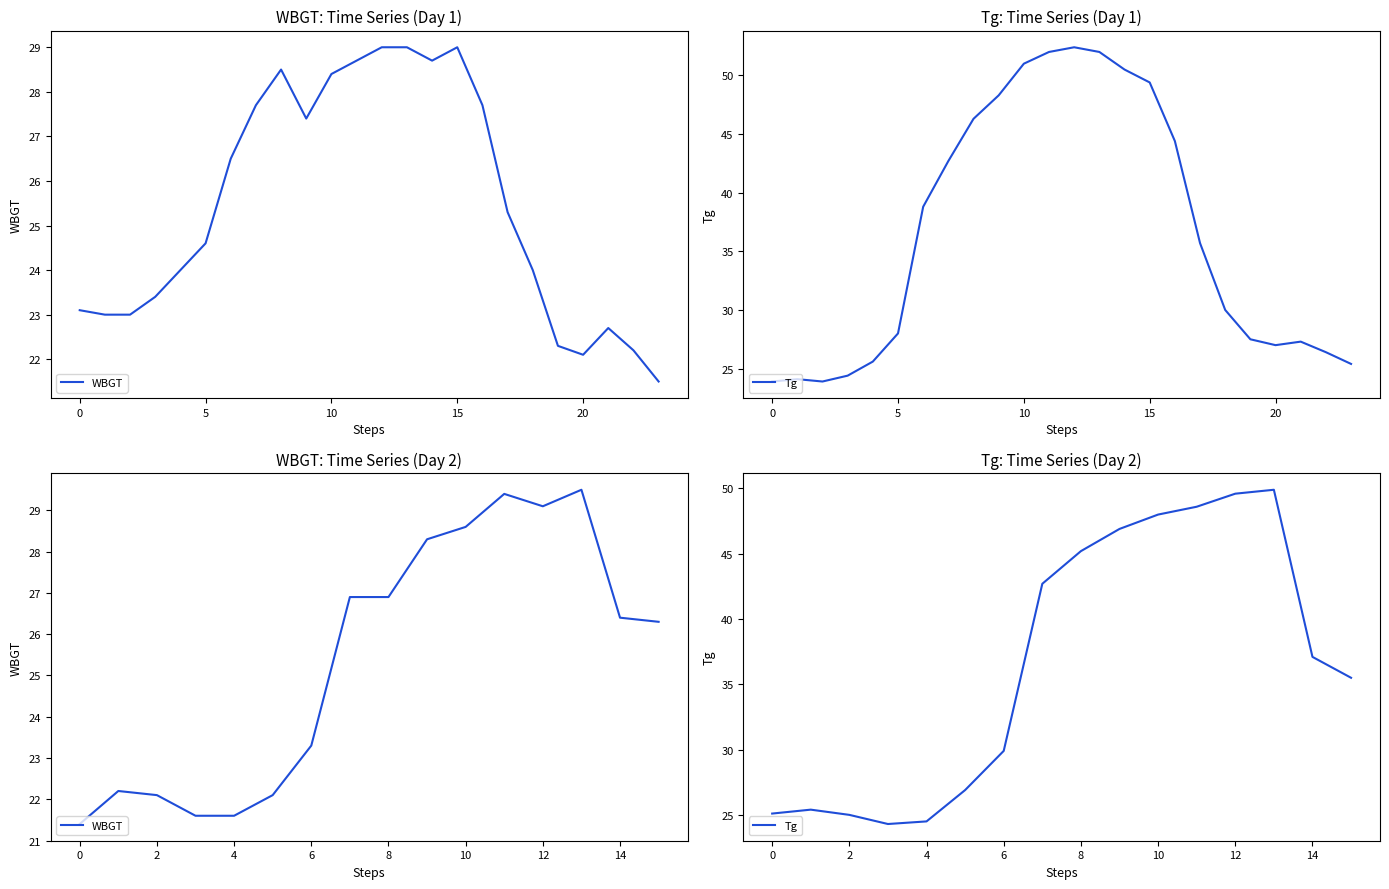

How many lines are shown in the chart?

2